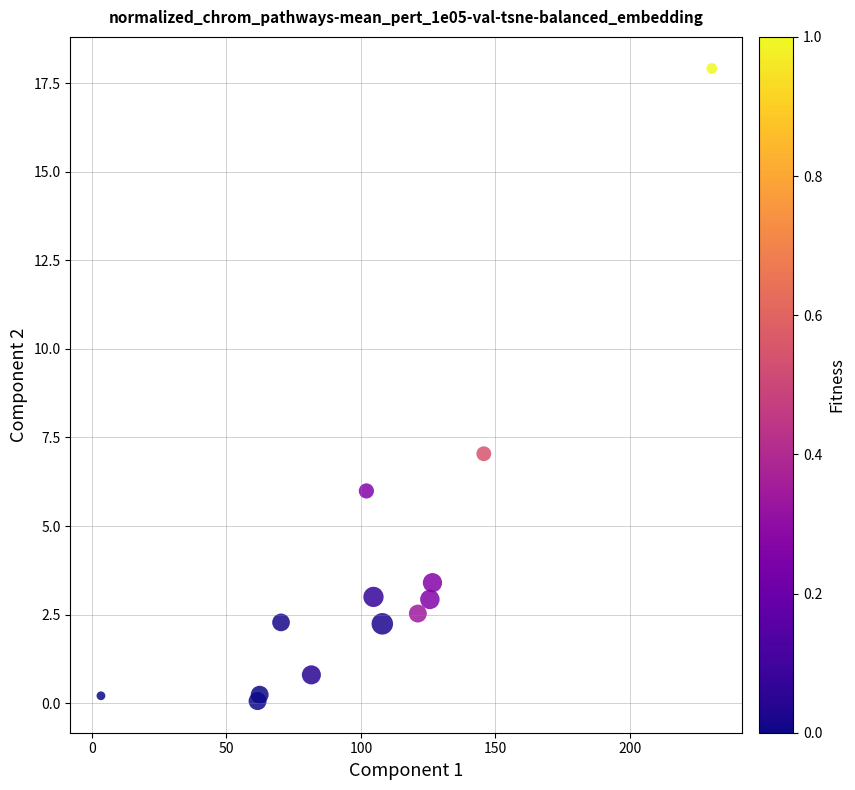

What Y value in the scatter plot is closest to 8?

7.0